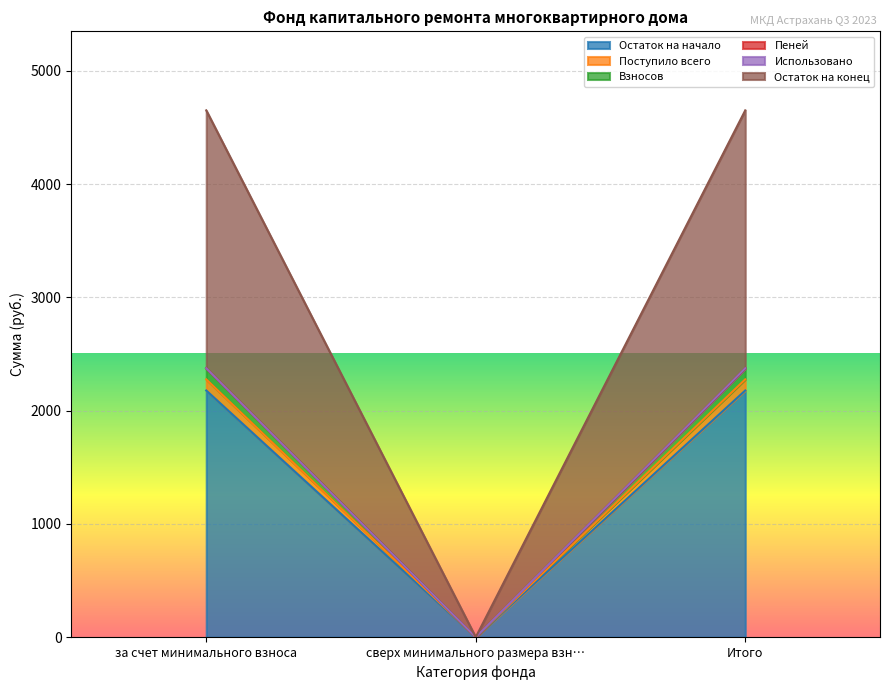

What is the highest value of the Остаток на начало series?

2177.9